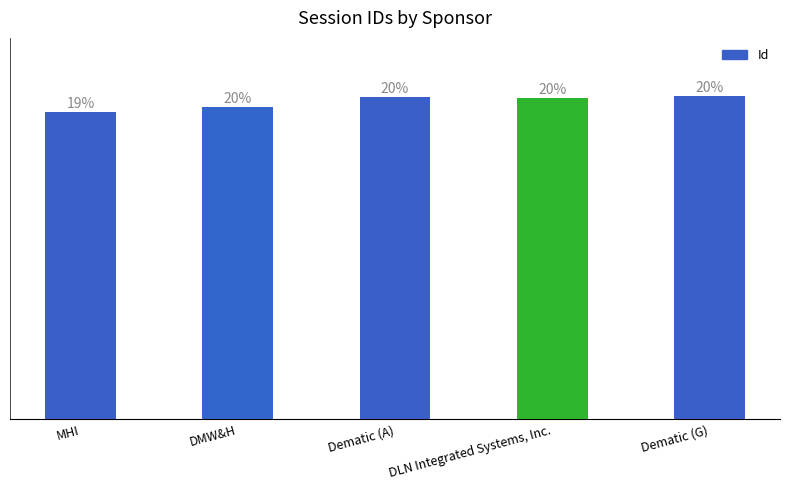

The chart shows a value of 3159 at DMW&H. True or false?

False